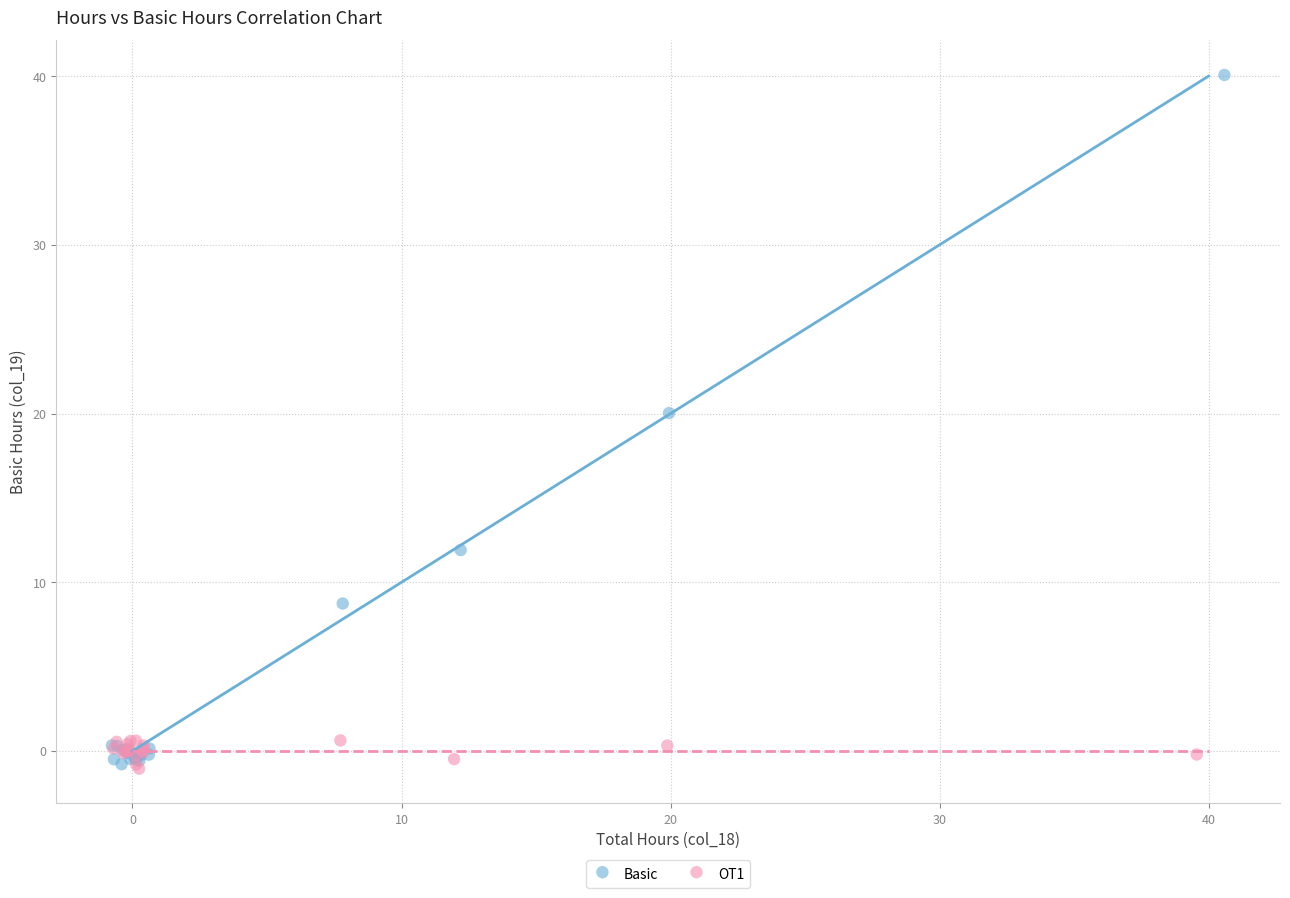

Which series has the largest Y range (max minus min)?

Basic